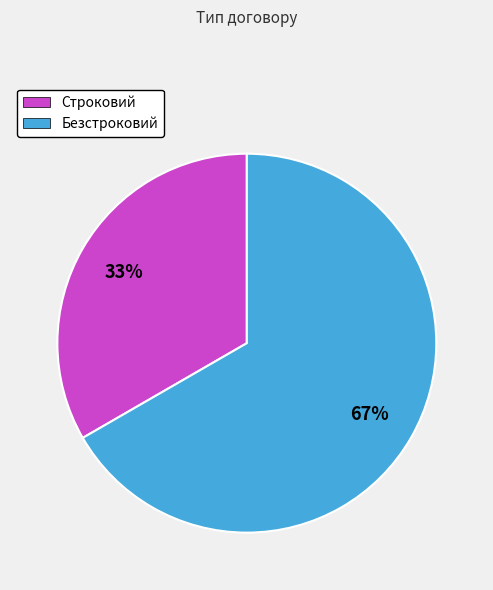

What is the largest slice in the pie chart?

Безстроковий